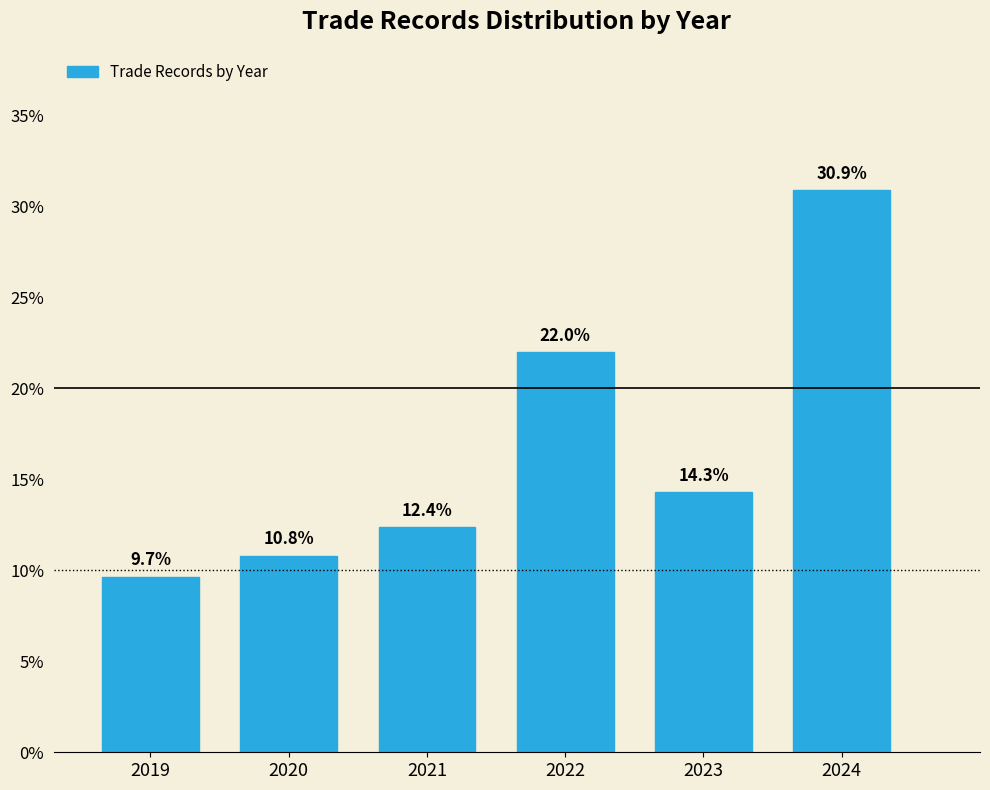

Reading left to right, extract all data points from this chart.

2019=9.7	2020=10.8	2021=12.4	2022=22.0	2023=14.3	2024=30.9